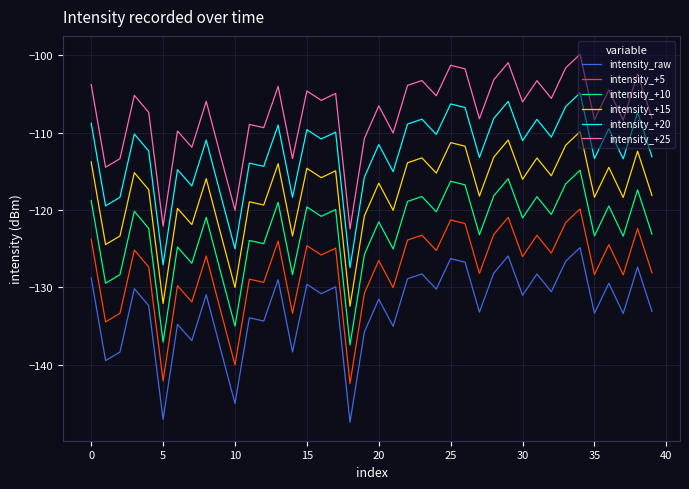

True or false: intensity_+5 and intensity_+10 intersect in this chart.

False